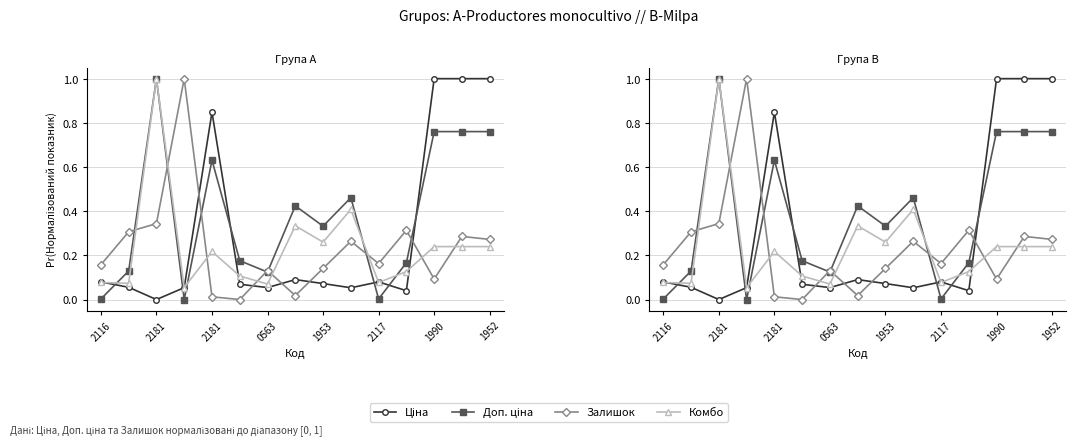

How many data points does each series have?

15